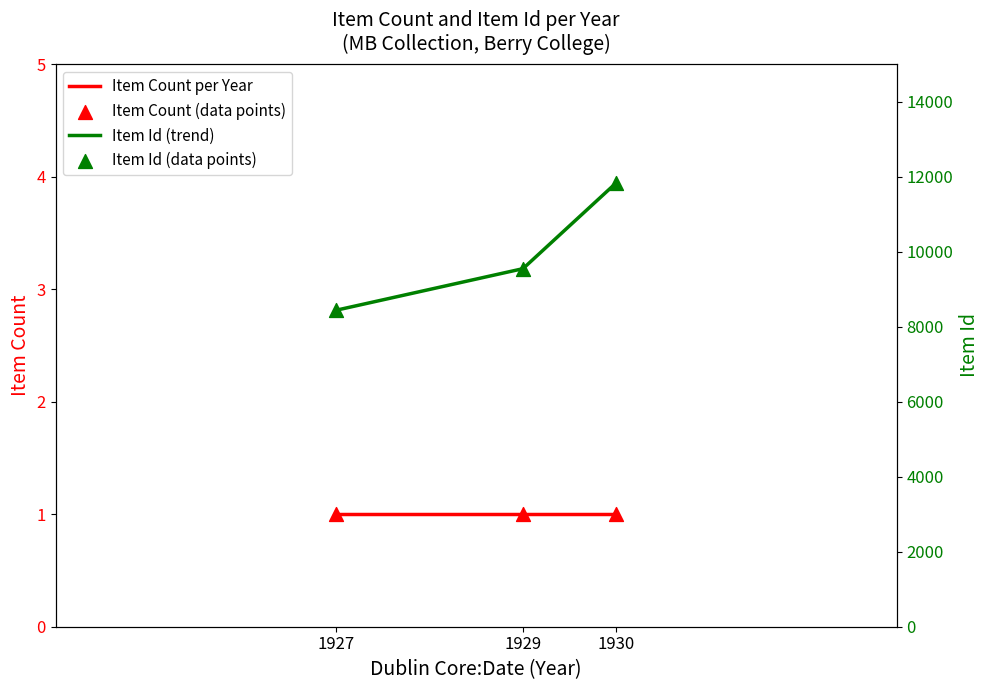

What are all the series names shown in the legend?

Item Count per Year, Item Count (data points), Item Id (trend), Item Id (data points)